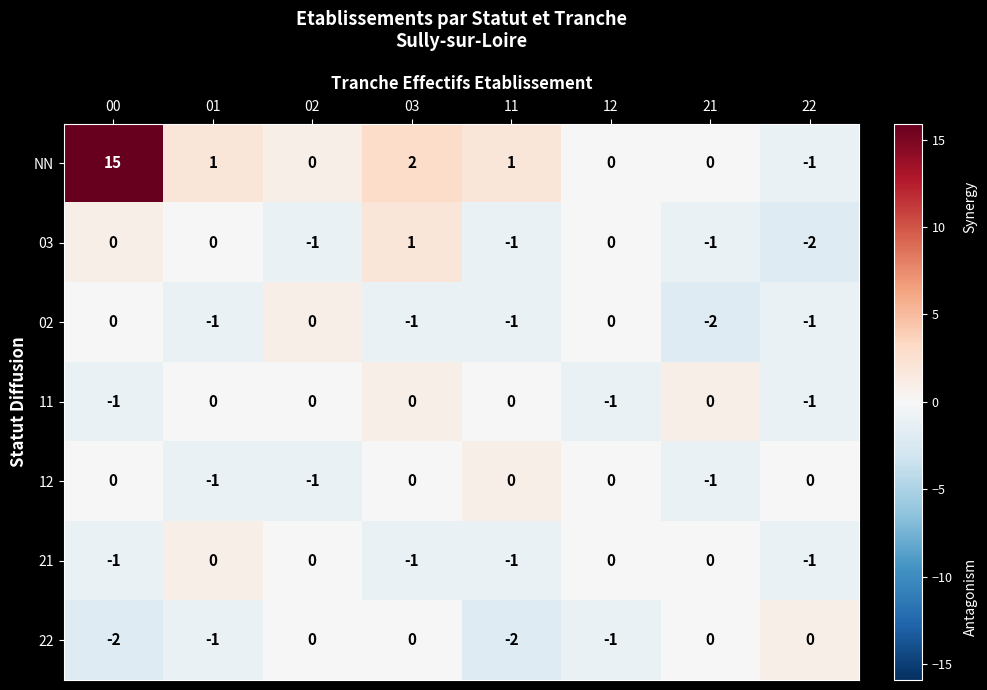

How many 02 values are between -1 and 0?

7